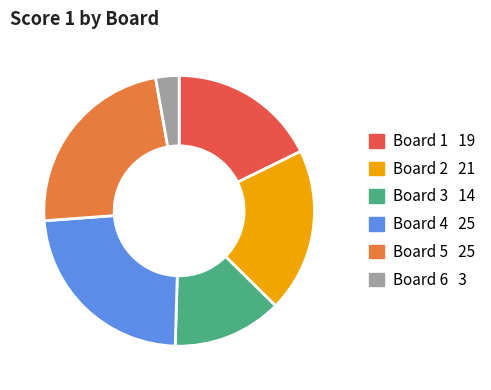

Which slice is the smallest?

Board 6